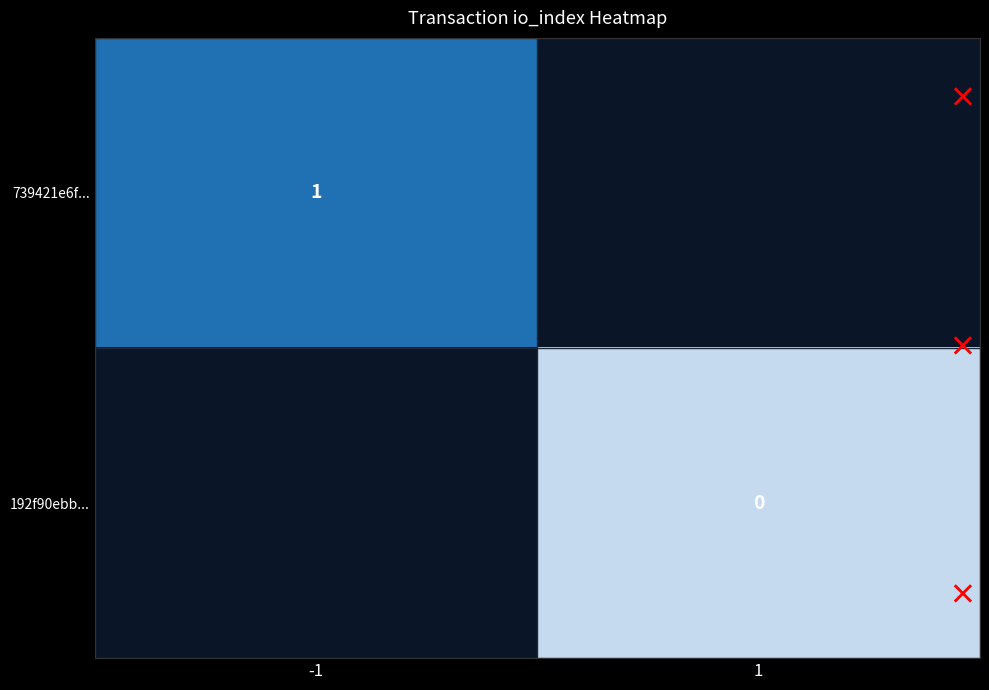

True or false: 739421e6f... has a value of 1 at -1.

True